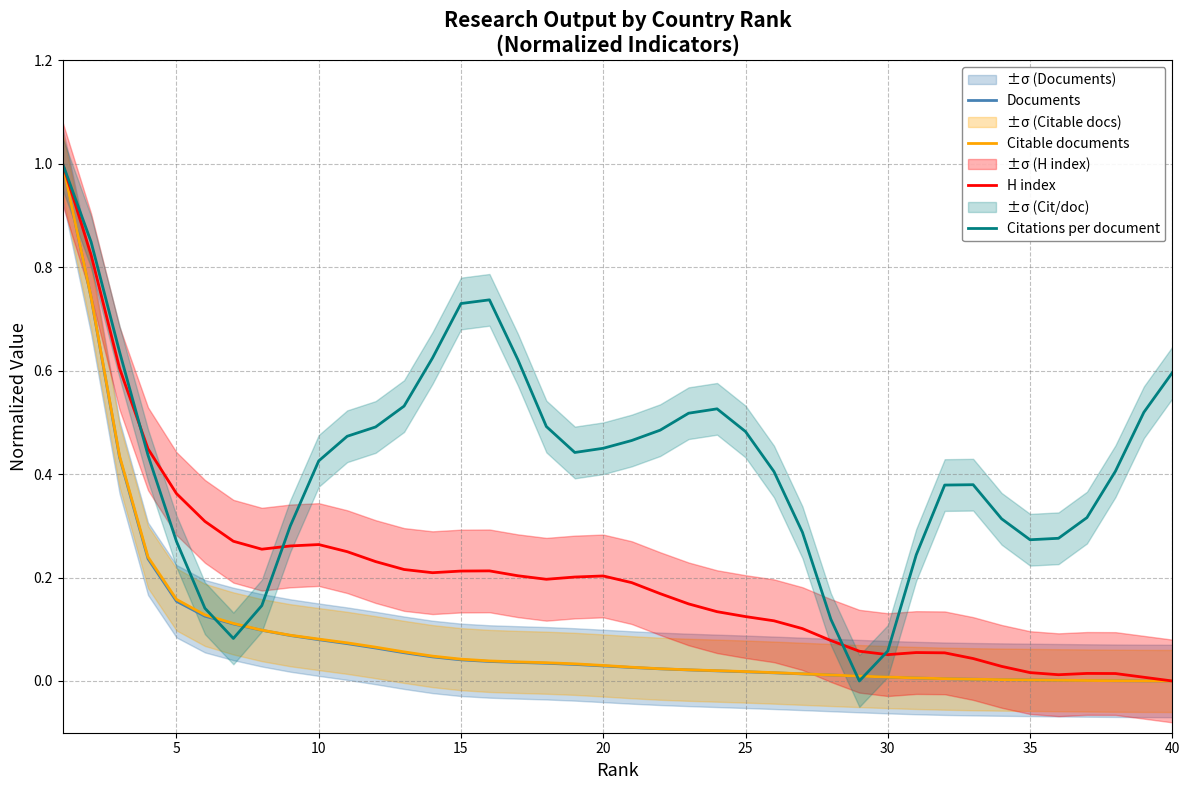

True or false: Citable documents has a value of 0.0 at 27.

False